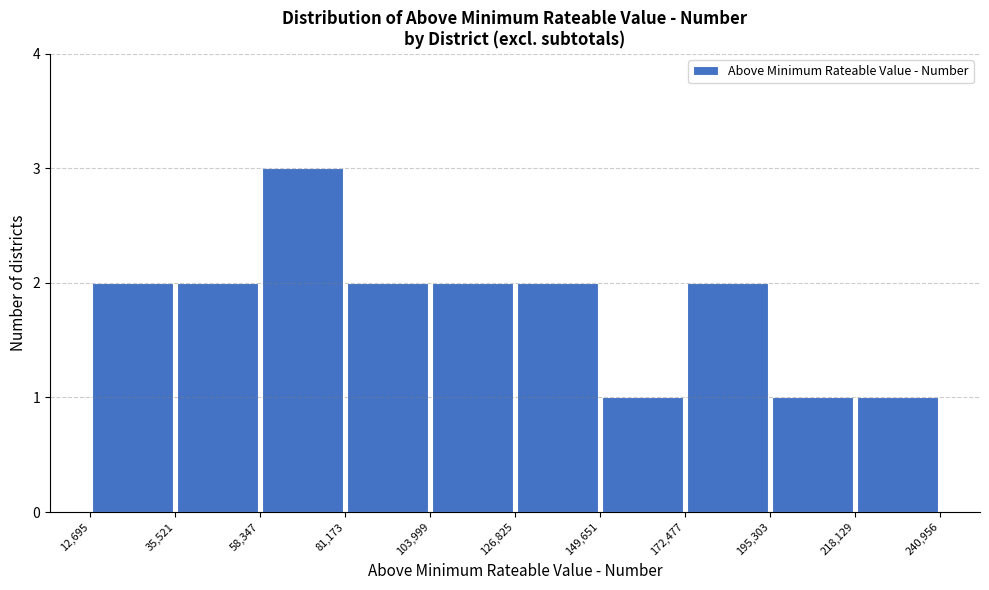

Reading left to right, list every bar in this chart as the range it spans on the x-axis followed by its height. The values are not printed on the chart, so give them approximately, as read against the axis.

12,695 to 35,521: 2
35,521 to 58,347: 2
58,347 to 81,173: 3
81,173 to 103,999: 2
103,999 to 126,825: 2
126,825 to 149,651: 2
149,651 to 172,477: 1
172,477 to 195,303: 2
195,303 to 218,129: 1
218,129 to 240,956: 1